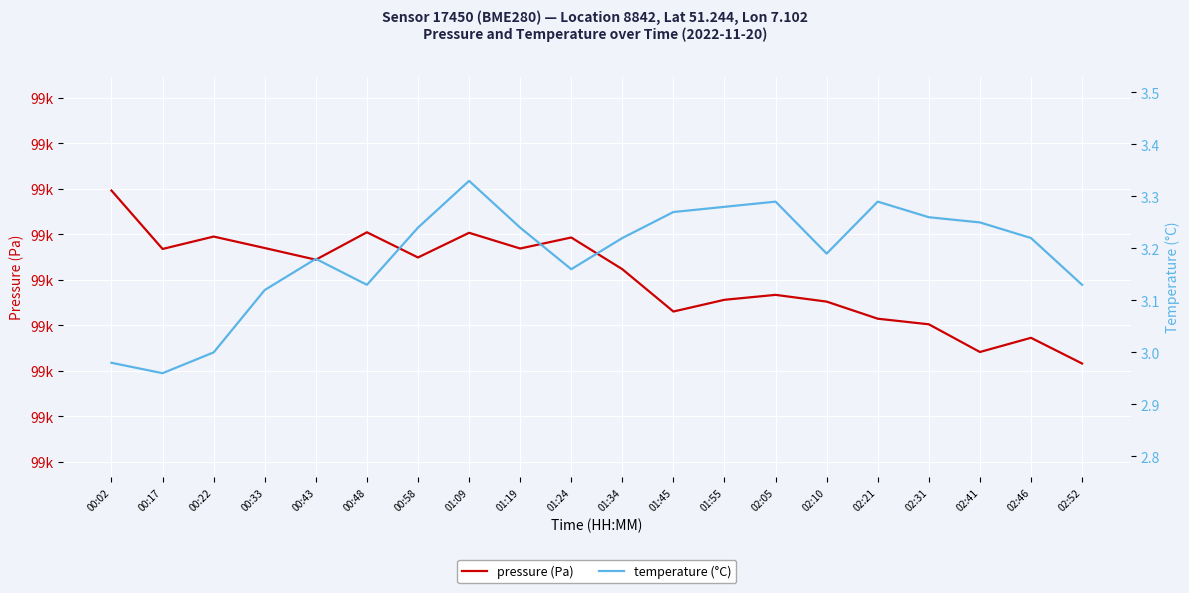

Rank the series by their maximum value, from lowest to highest.

temperature (°C), pressure (Pa)